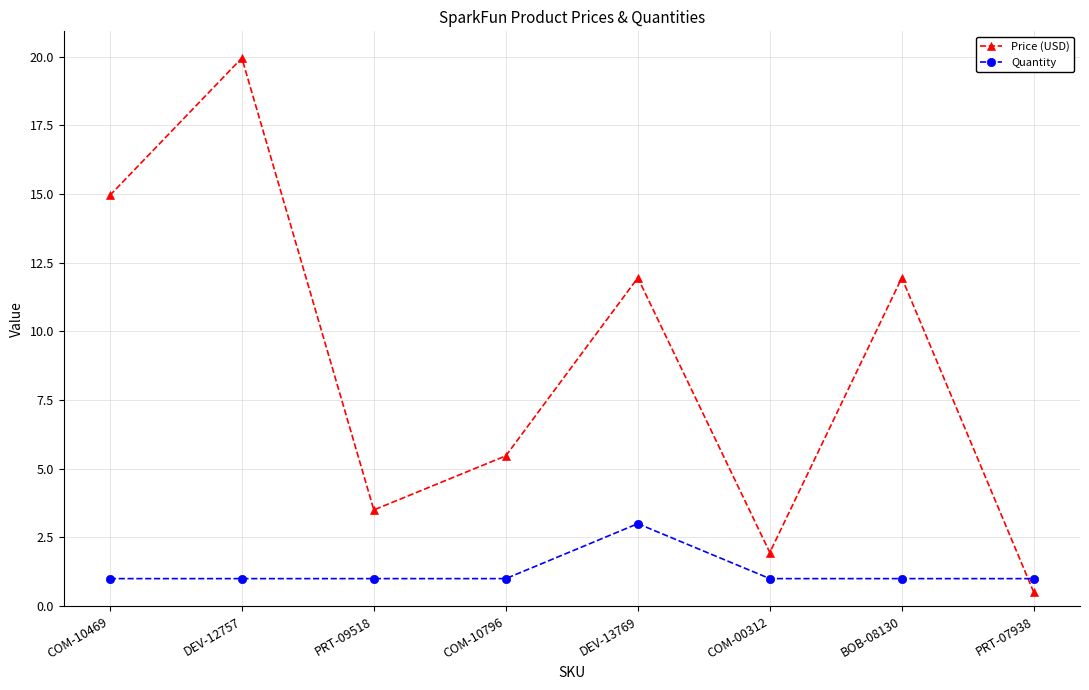

How many lines are shown in the chart?

2